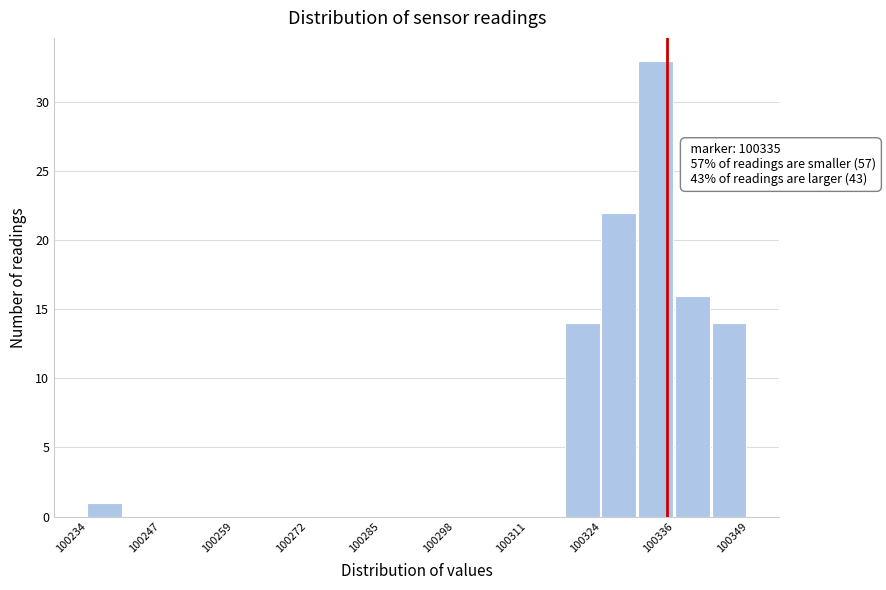

Around what value on the x-axis is the tallest bar? Give the approximate position of its centre, as read against the axis.

100332